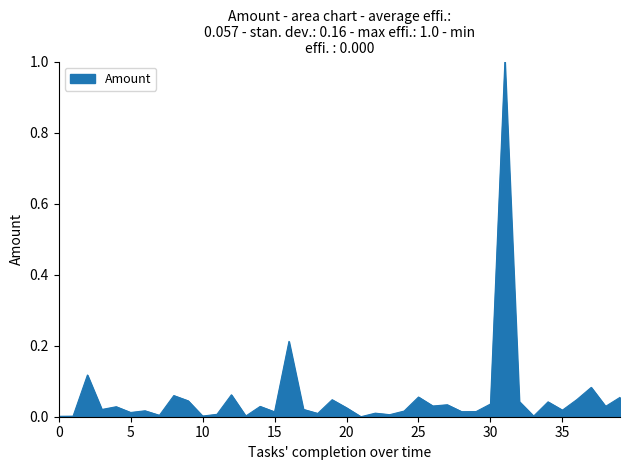

What is the maximum value shown in the chart?

1.0